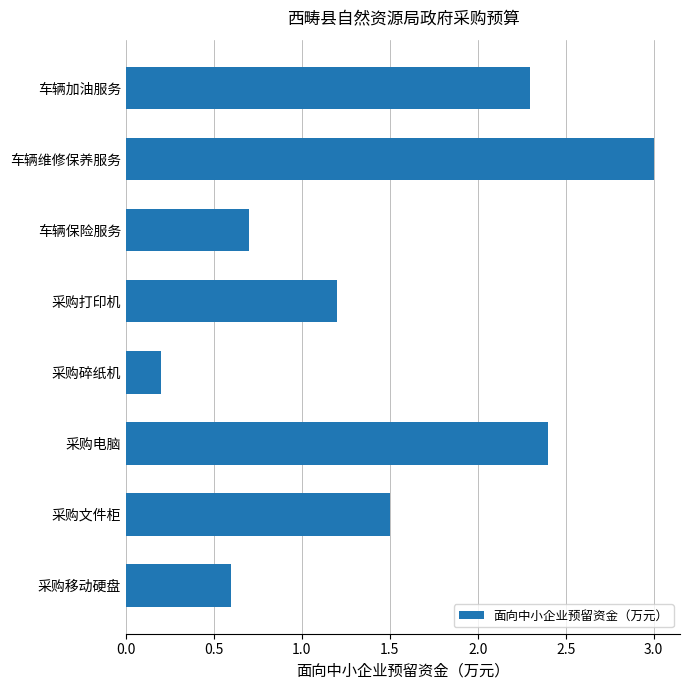

True or false: the data shows 0.7 at 车辆保险服务.

True